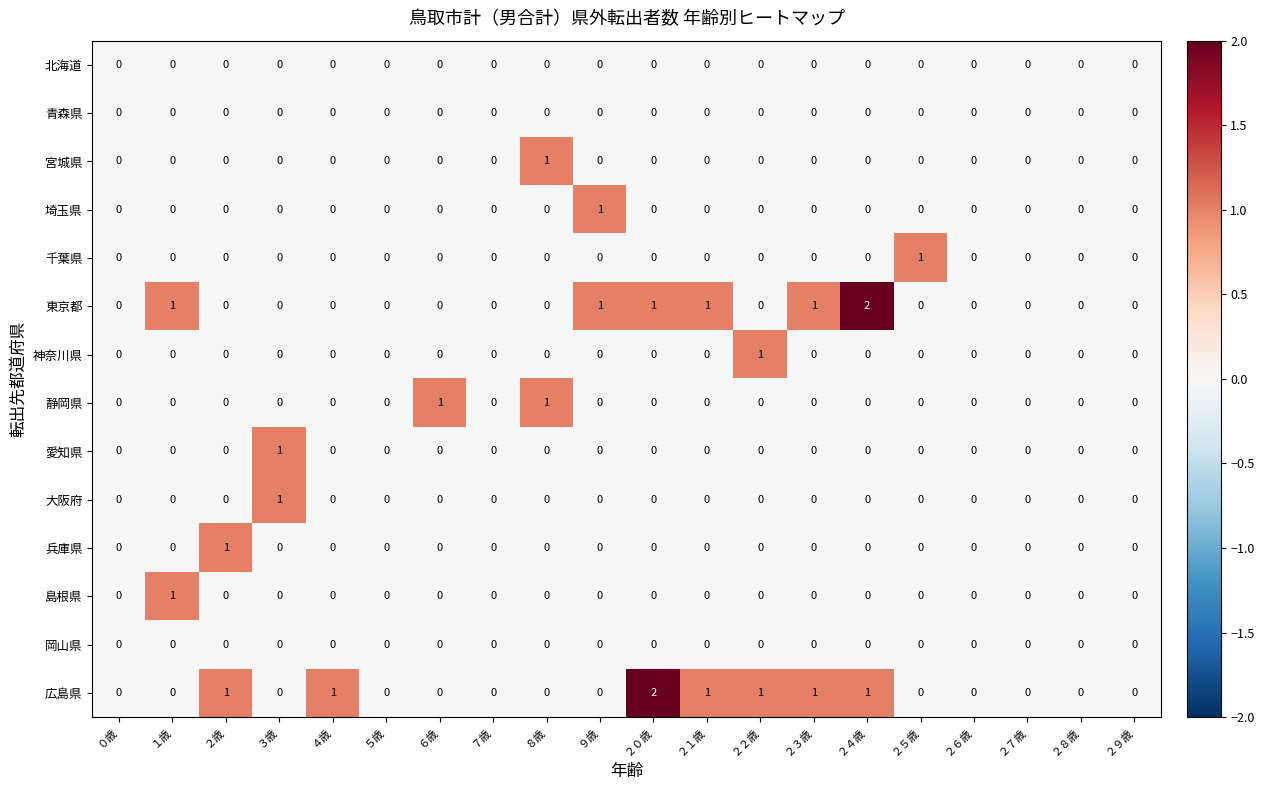

The value of 愛知県 at ２６歳 is 0. True or false?

True